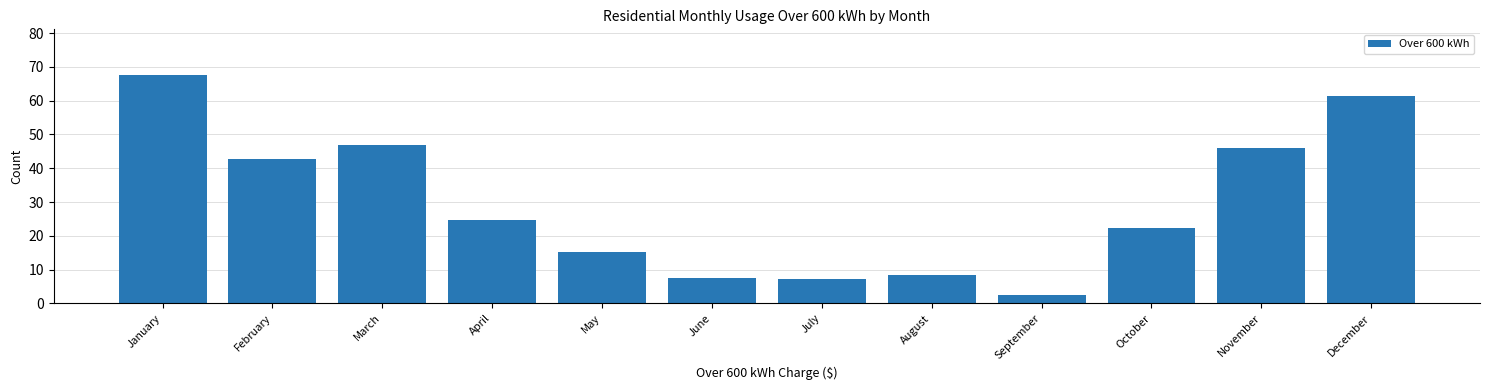

Reading left to right, what are all the values shown in this chart?

January=67.6	February=42.8	March=47.0	April=24.8	May=15.3	June=7.6	July=7.1	August=8.5	September=2.5	October=22.4	November=46.1	December=61.5